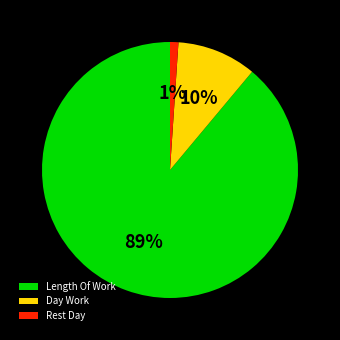

Does any single category account for the majority?

Yes